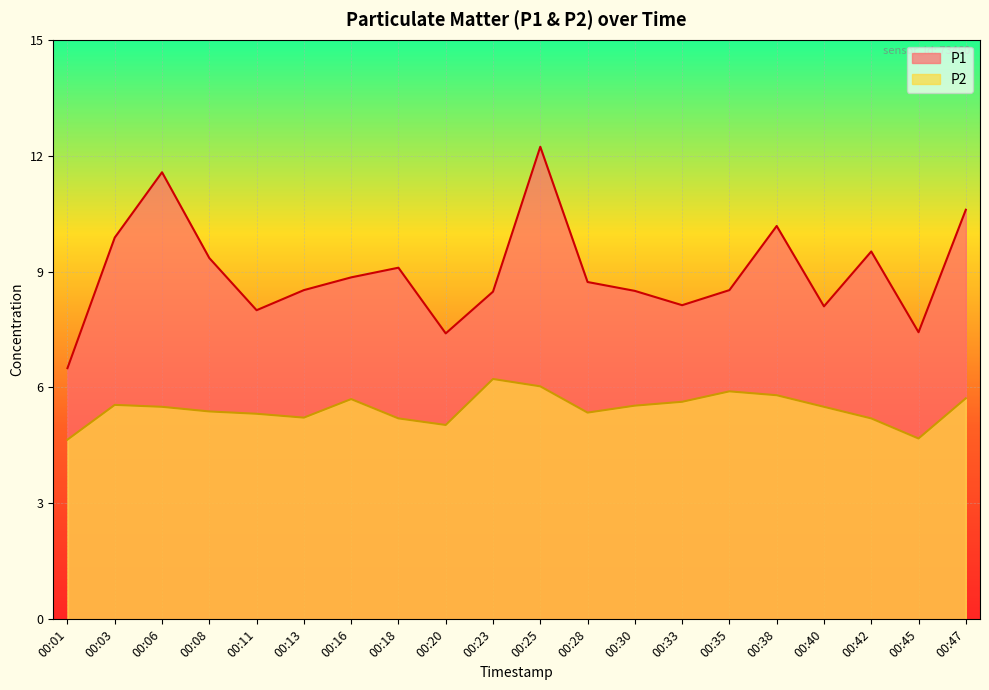

True or false: P2 and P1 cross at least once.

False